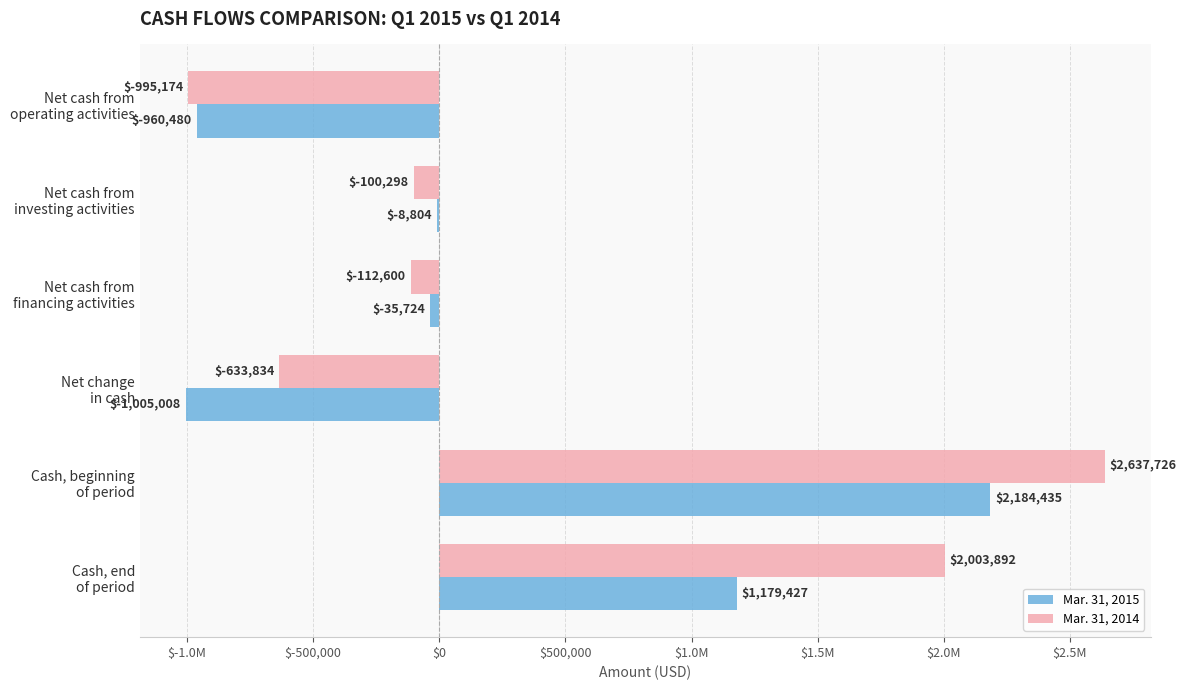

What are all the series names shown in the legend?

Mar. 31, 2015, Mar. 31, 2014